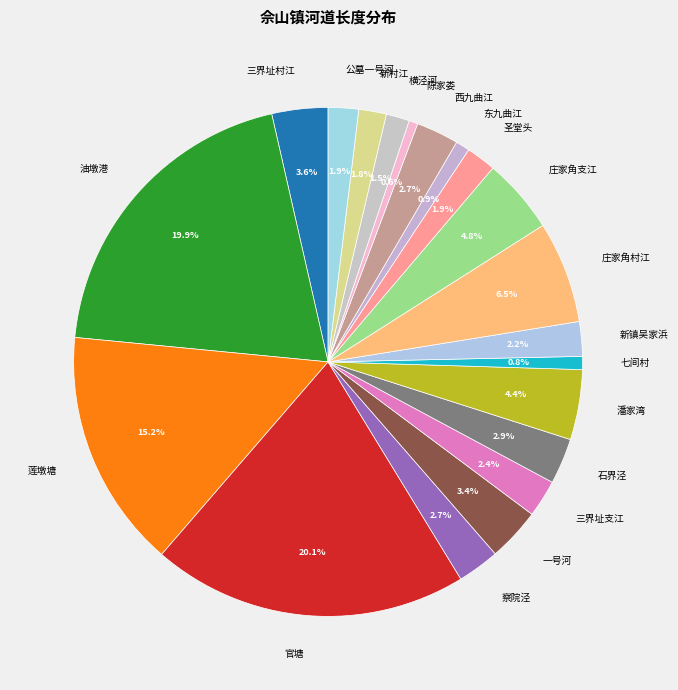

To the nearest percent, what is the combined percentage of 东九曲江 and 横泾河?

2%